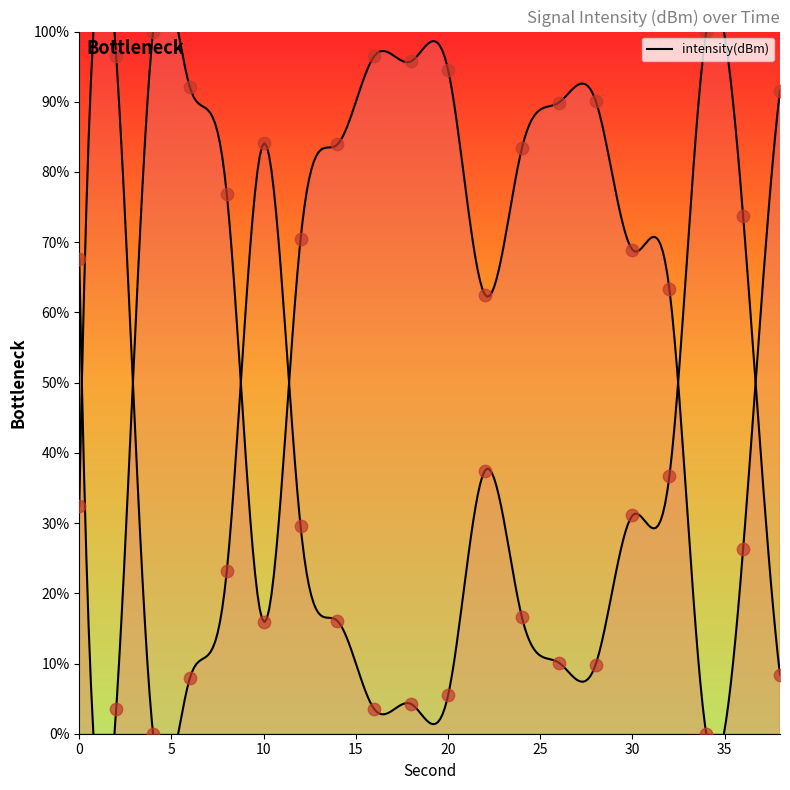

Which has a higher value, 22 or 32?

32